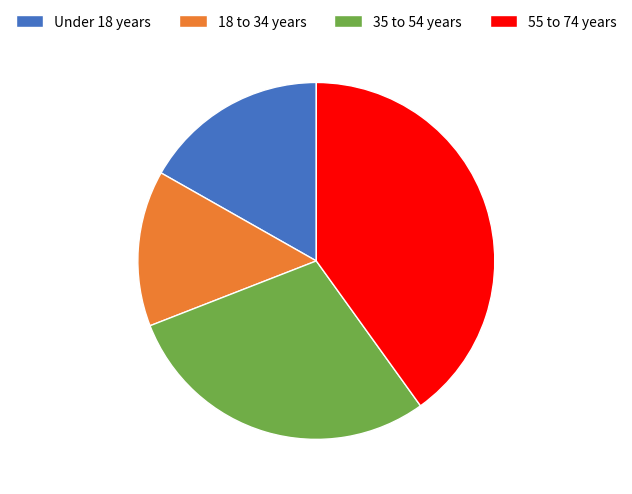

What is the ratio of the value at 55 to 74 years to the value at Under 18 years?

2.4